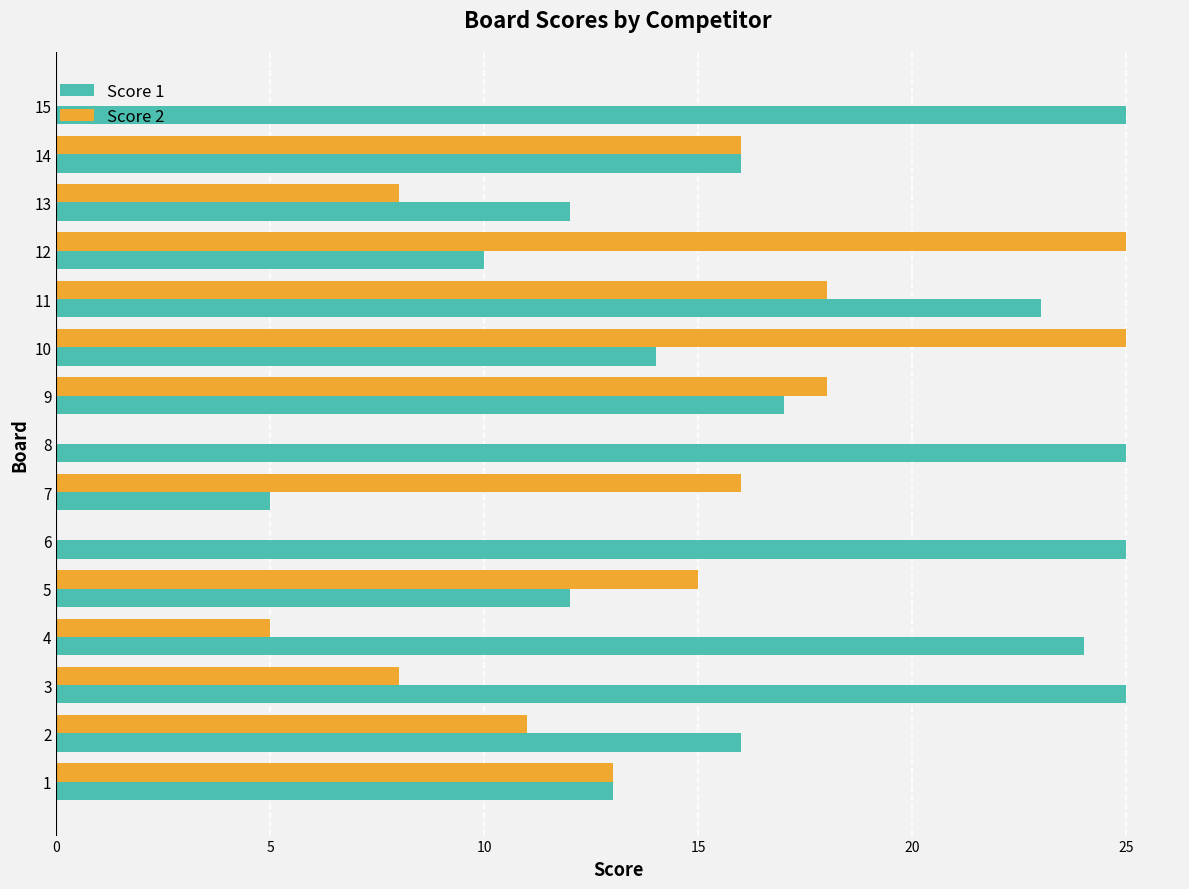

How many data points does each series have?

15